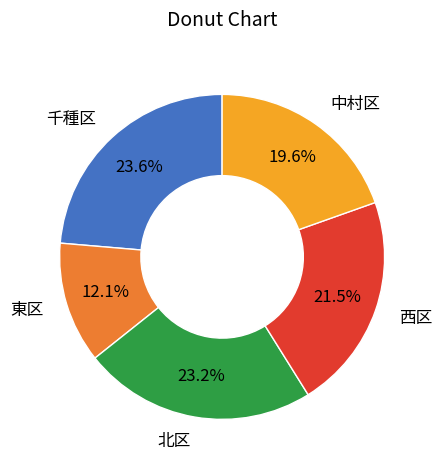

Approximately how many times larger is the value at 北区 compared to 東区?

1.9